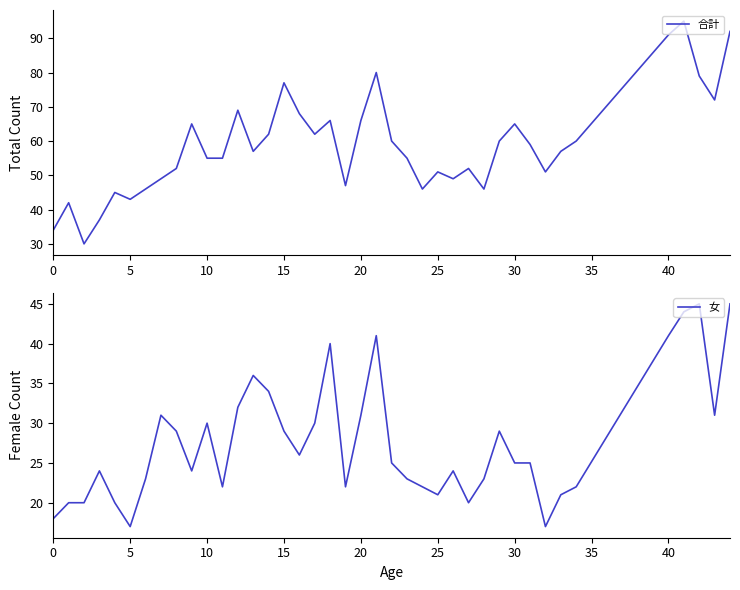

What is the sum of all 女 values?

1102